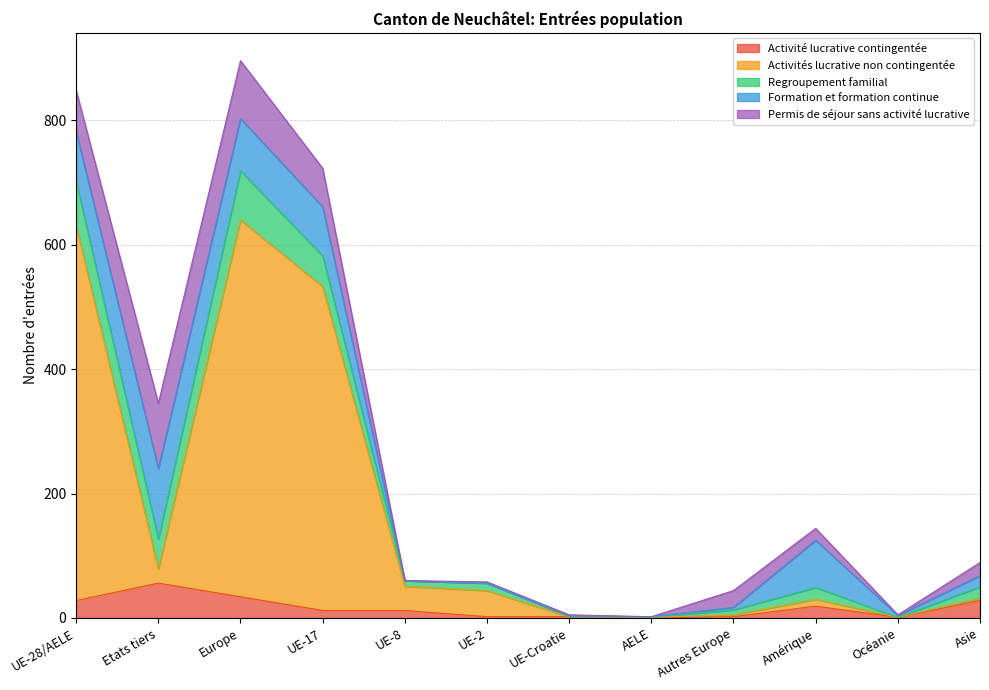

What are all the series names shown in the legend?

Activité lucrative contingentée, Activités lucrative non contingentée, Regroupement familial, Formation et formation continue, Permis de séjour sans activité lucrative